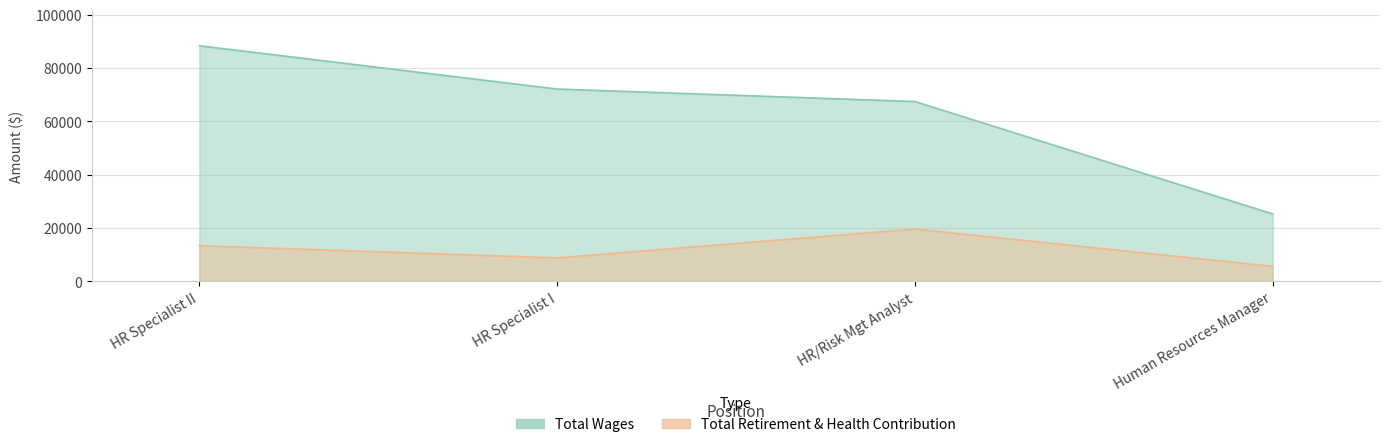

True or false: Total Wages has a value of 104181 at HR Specialist I.

False